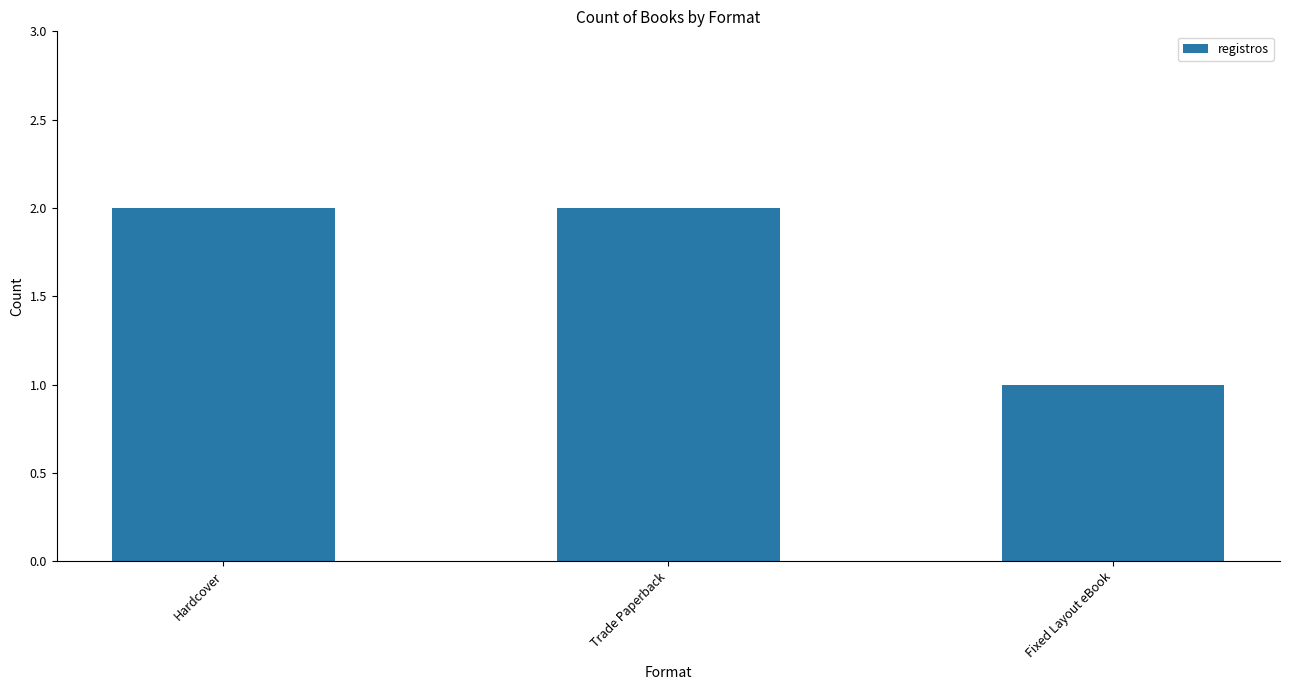

What is the label of the 2nd bar from the right?

Trade Paperback